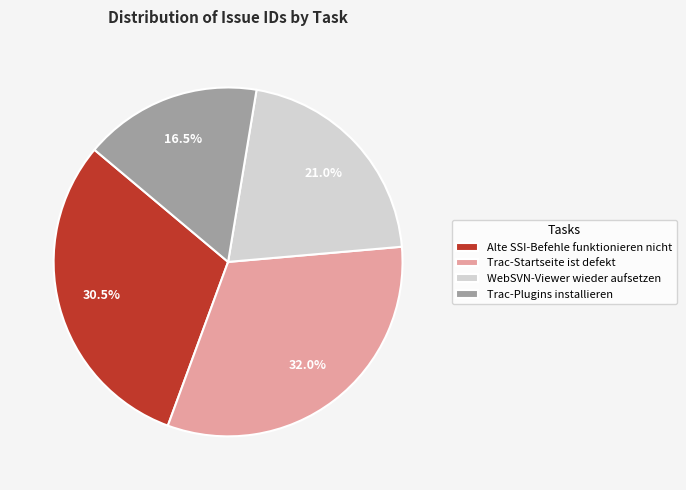

Count the number of slices in the pie.

4